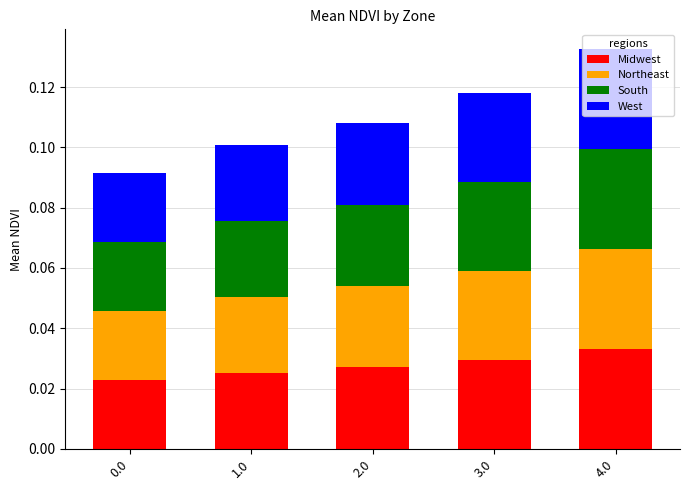

True or false: Midwest has a value of 0.1 at 4.0.

False